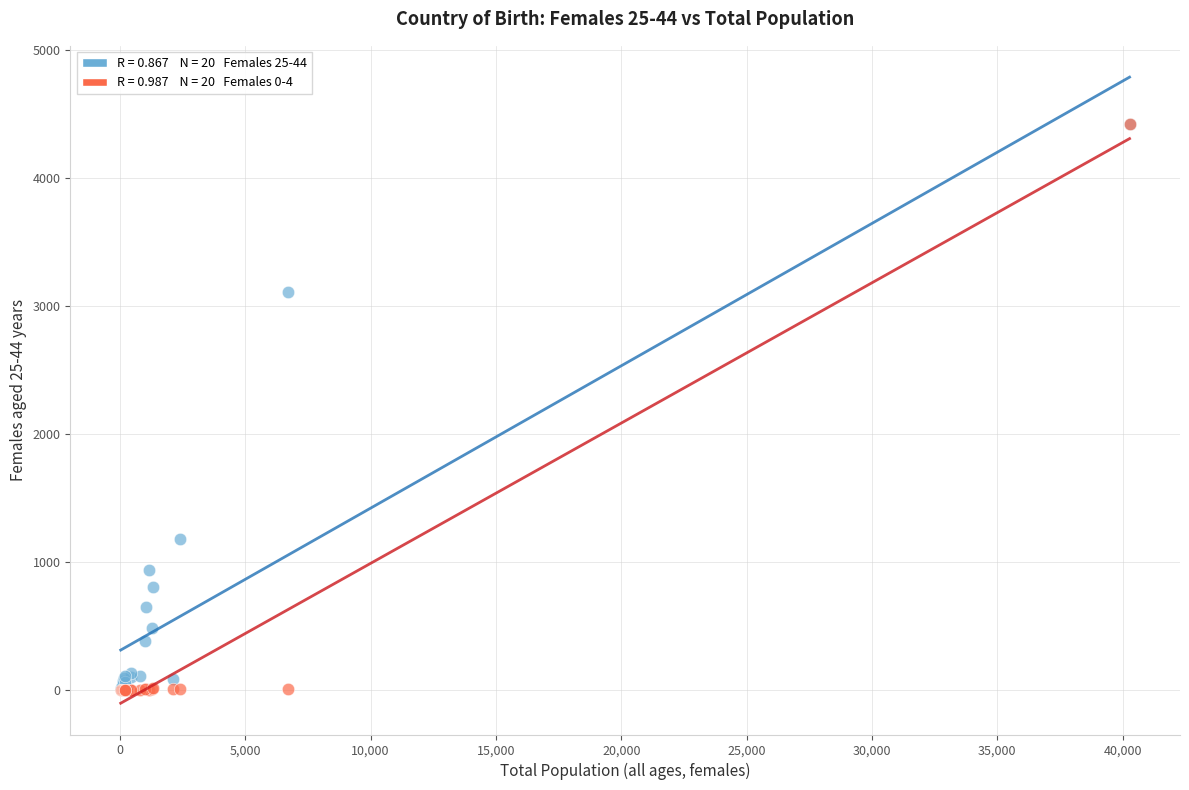

Across all series, what Y value is closest to 2211?

3107